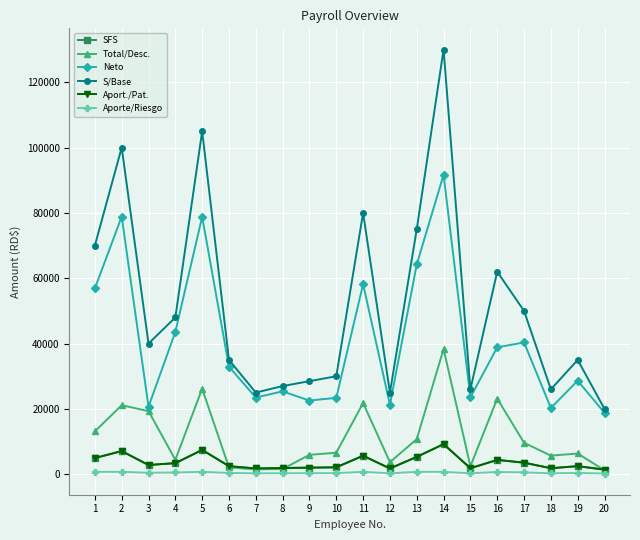

True or false: SFS has a value of 2127.0 at 10.

True